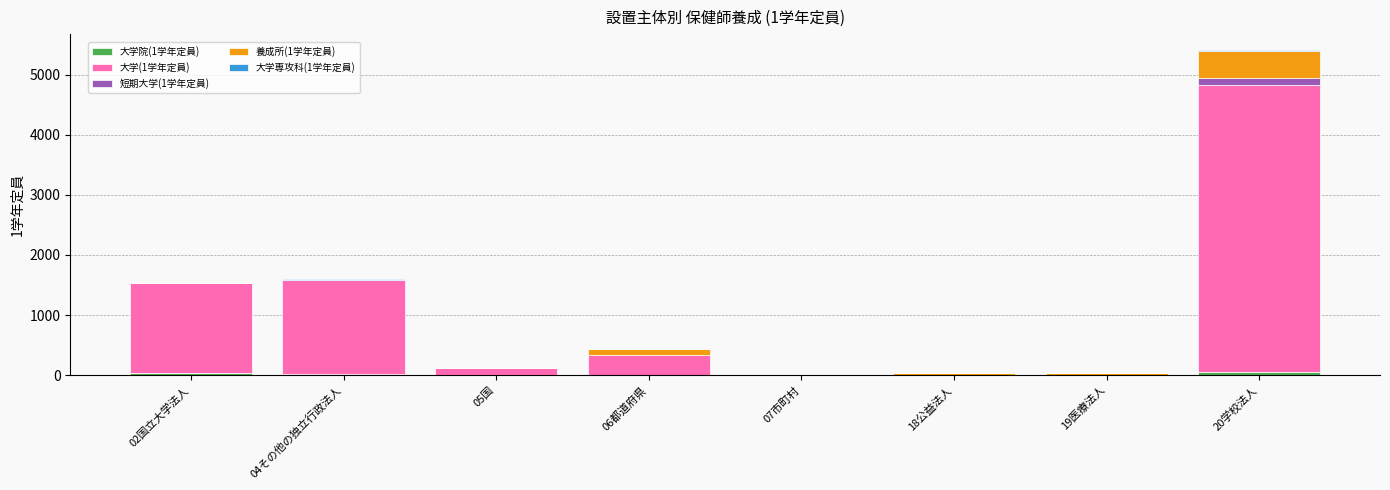

What is the sum of the 大学専攻科(1学年定員) values at 07市町村 and 20学校法人?

8